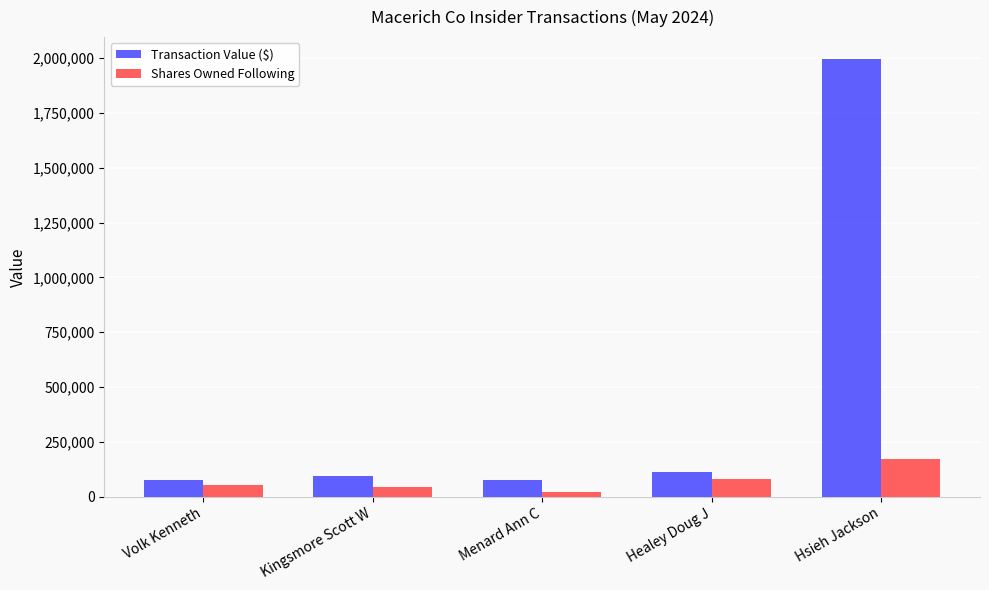

Which category has the highest value across all series?

Hsieh Jackson